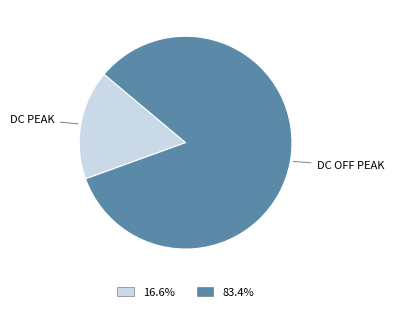

How many slices are in this pie chart?

2